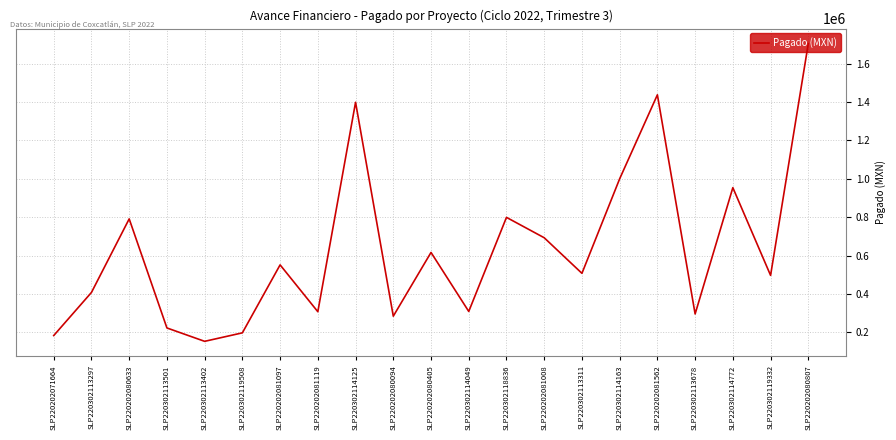

At which category does the chart reach its peak across all series?

SLP220202080807